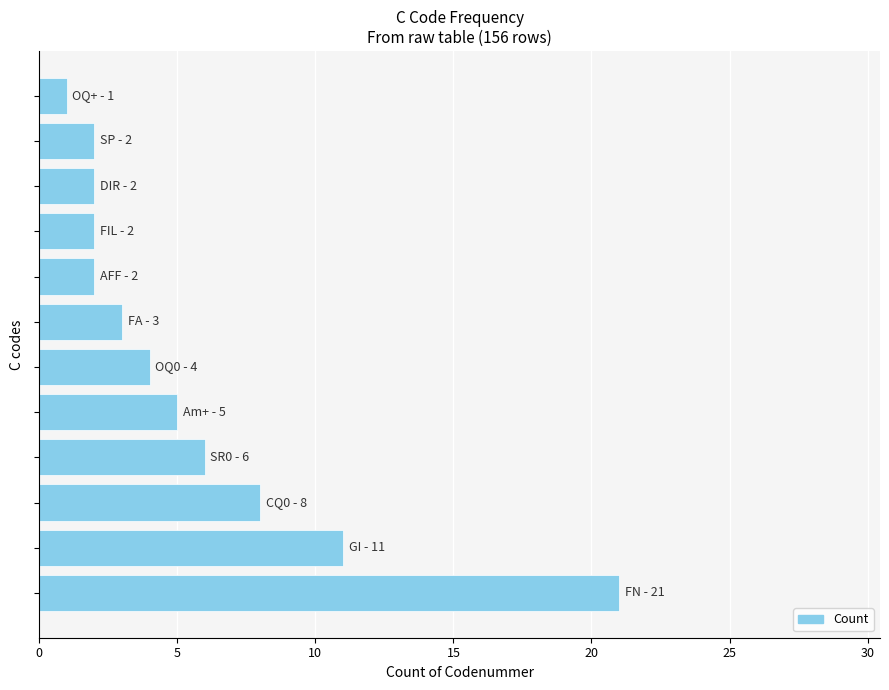

What is the difference between the maximum and minimum values?

20